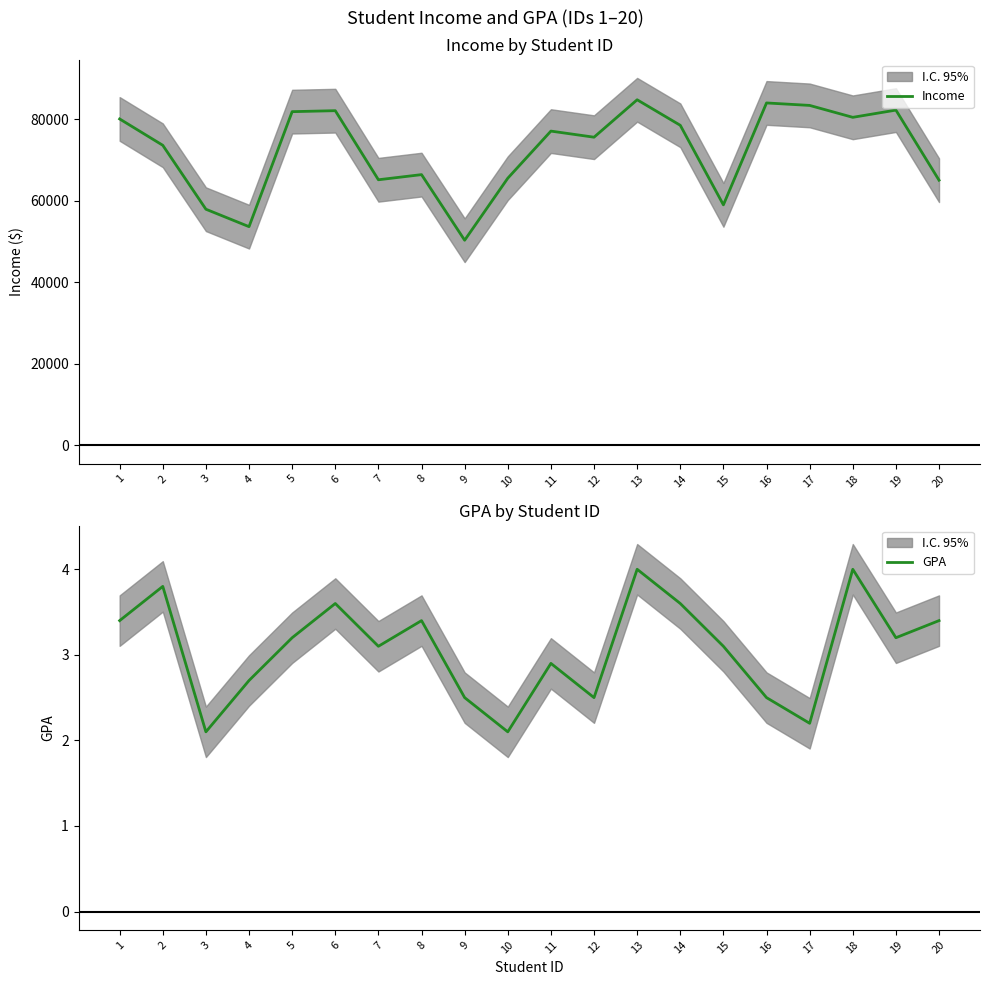

Which series has the largest range (max minus min)?

Income